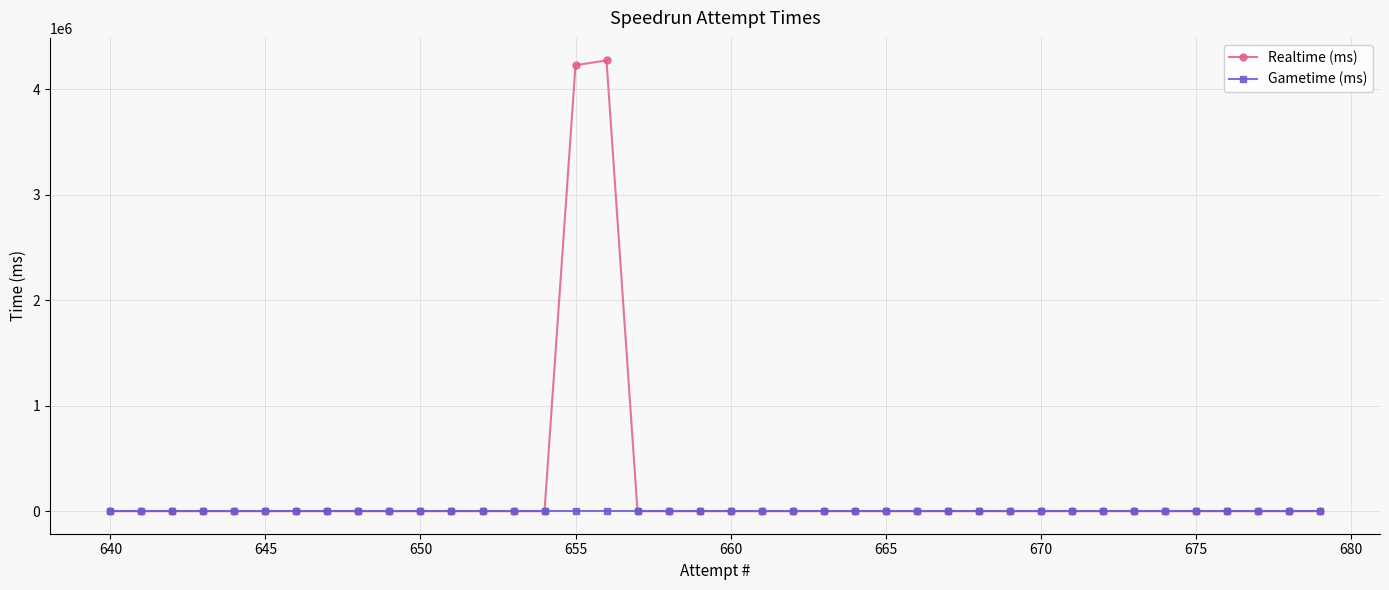

At 655, list the series in order from largest to smallest.

Realtime (ms), Gametime (ms)